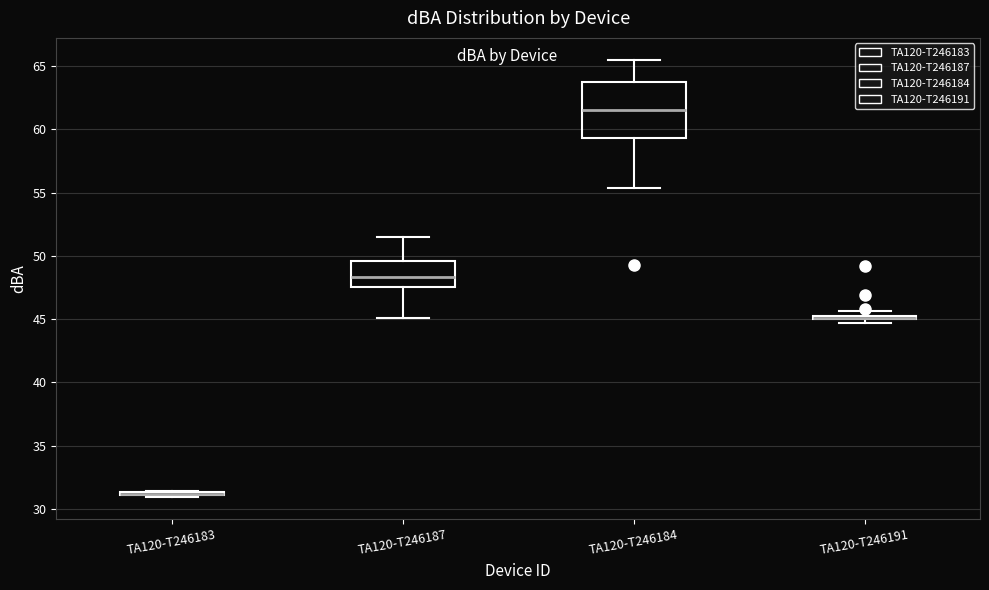

Which box is the tallest, from its lower edge to its upper edge?

TA120-T246184